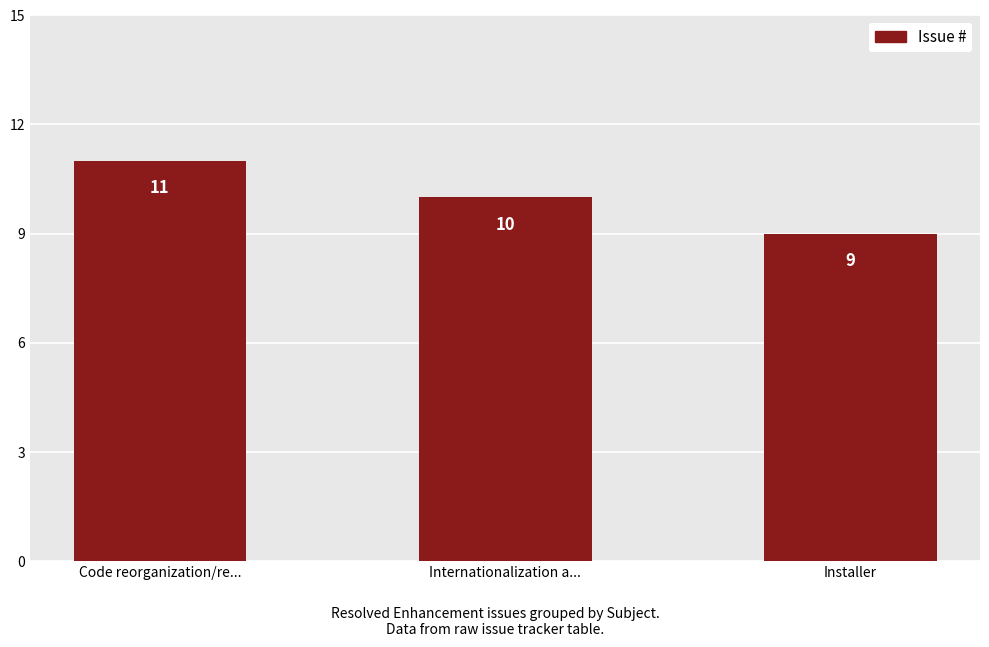

True or false: the data shows 15 at Code reorganization/re....

False